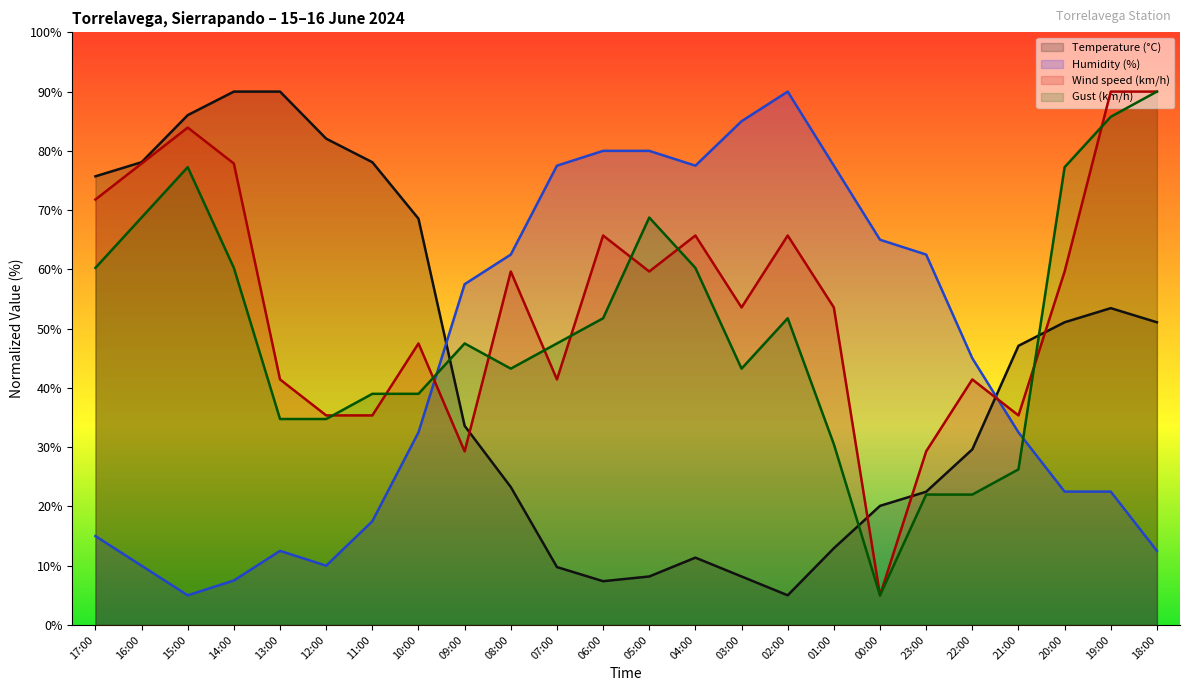

What is the label of the 17th point from the left?

01:00